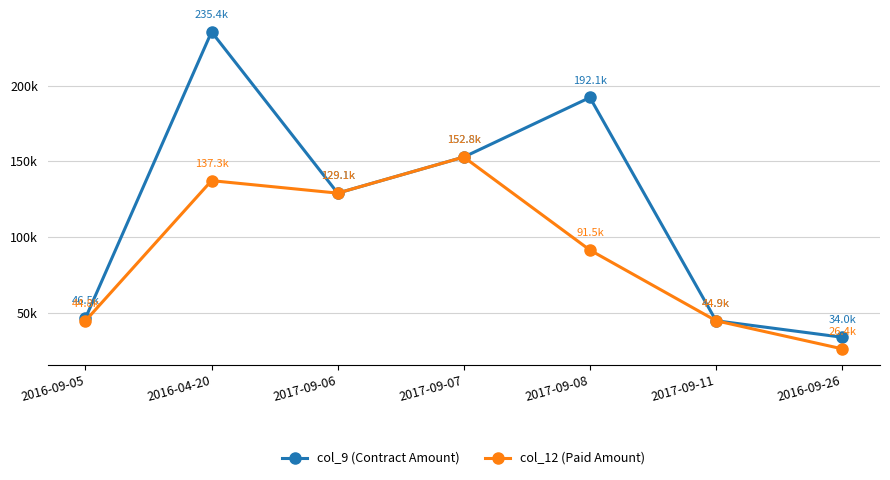

List the series in order of their overall mean, lowest first.

col_12 (Paid Amount), col_9 (Contract Amount)